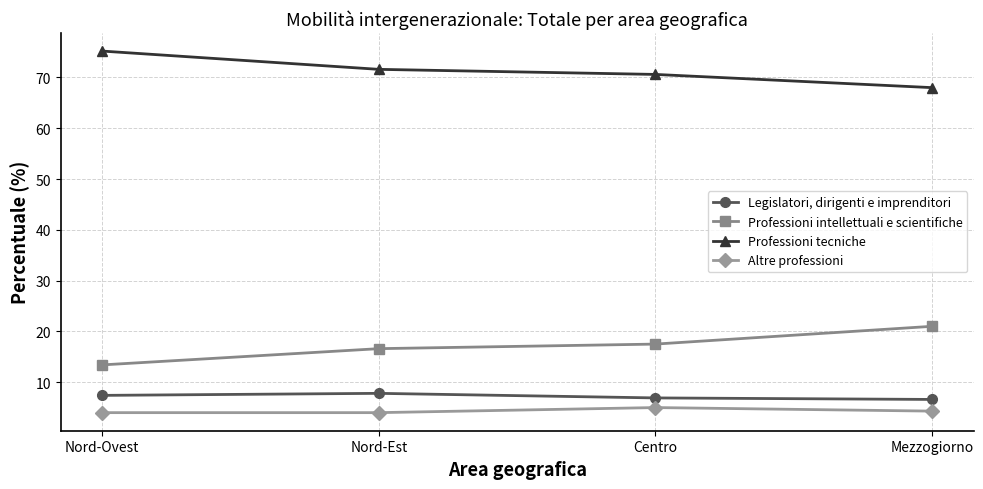

List the series in order of their peak value, highest first.

Professioni tecniche, Professioni intellettuali e scientifiche, Legislatori, dirigenti e imprenditori, Altre professioni